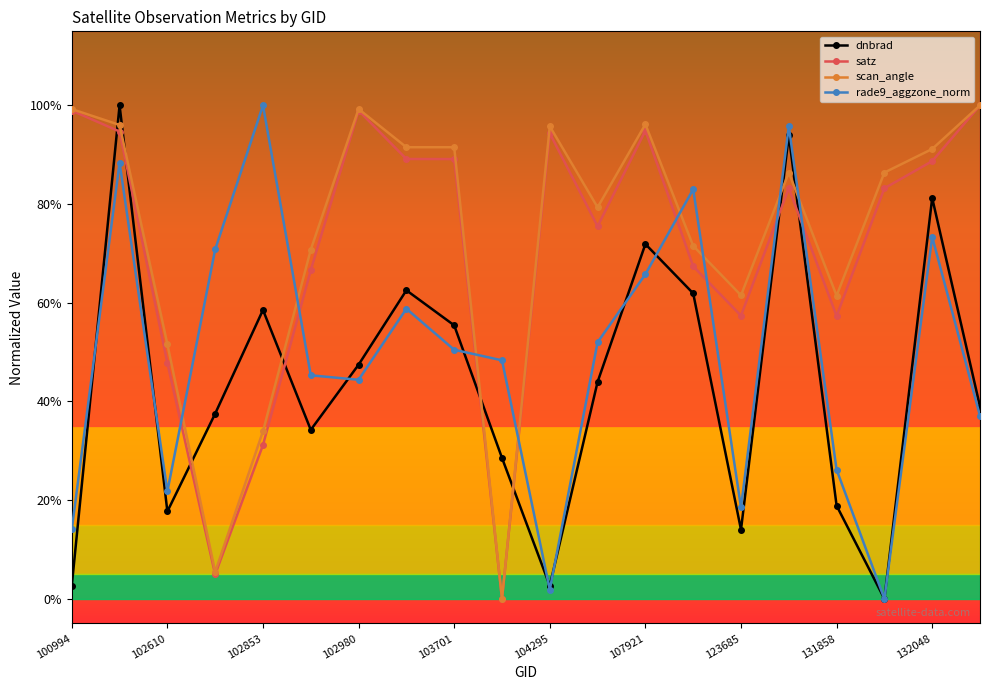

What is the difference between the maximum and minimum values in the scan_angle series?

1.0